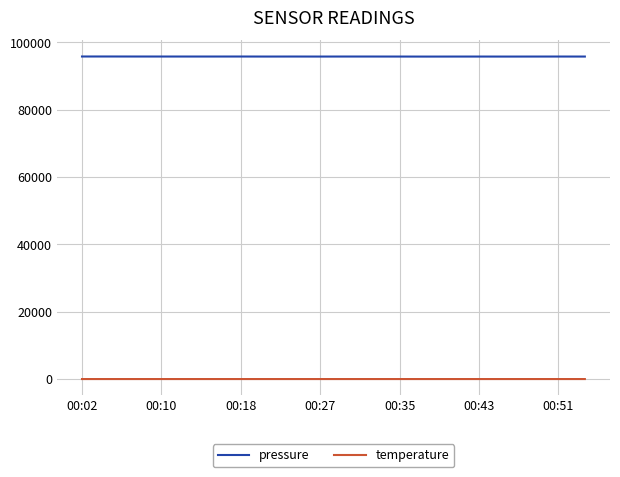

Rank the series by their average value, from highest to lowest.

pressure, temperature